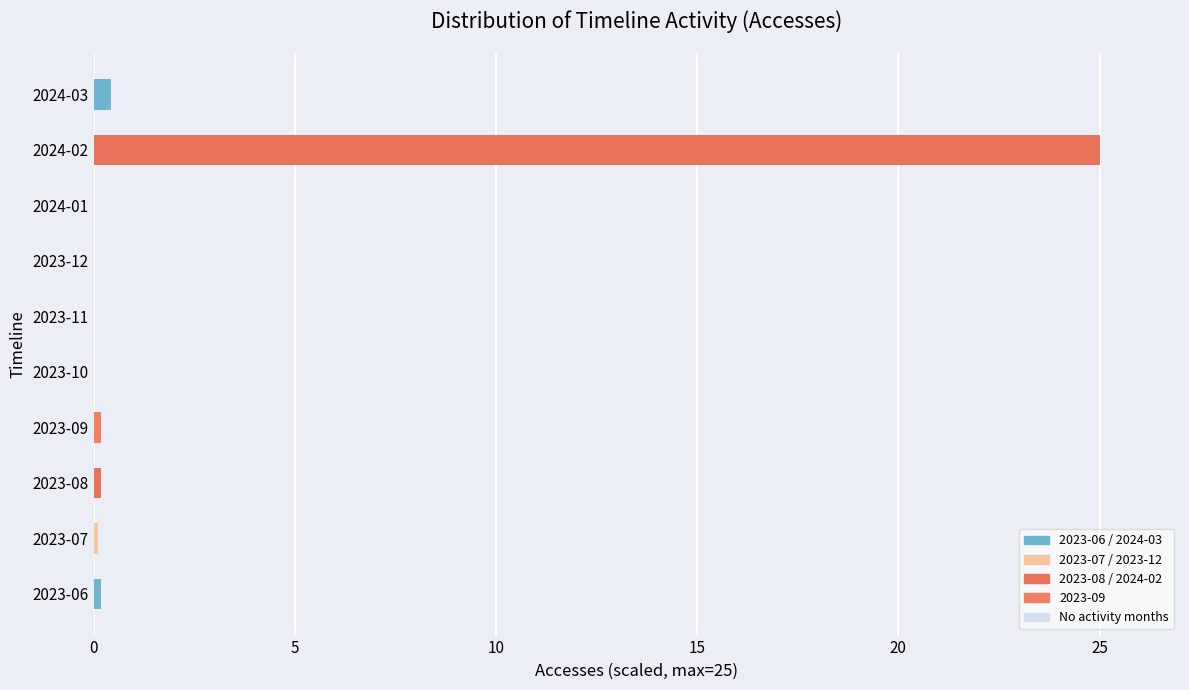

What is the maximum value shown in the chart?

25.0